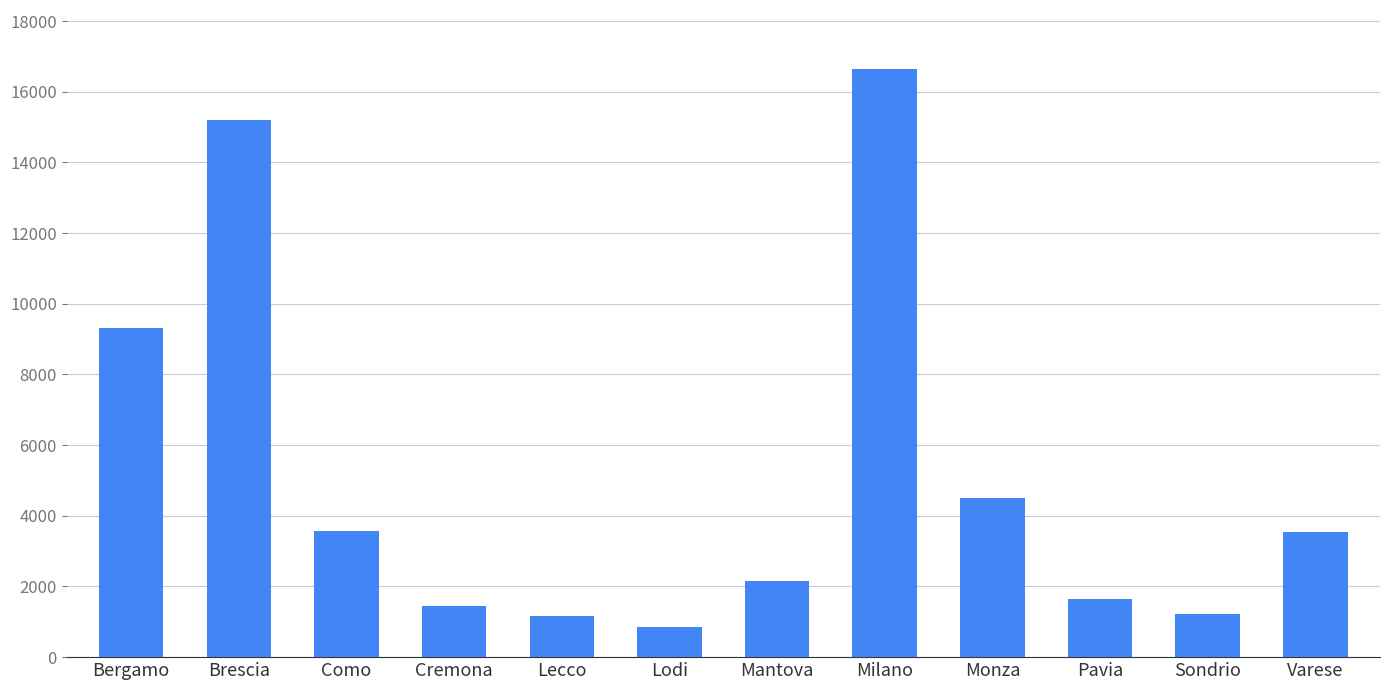

What is the smallest value displayed?

858